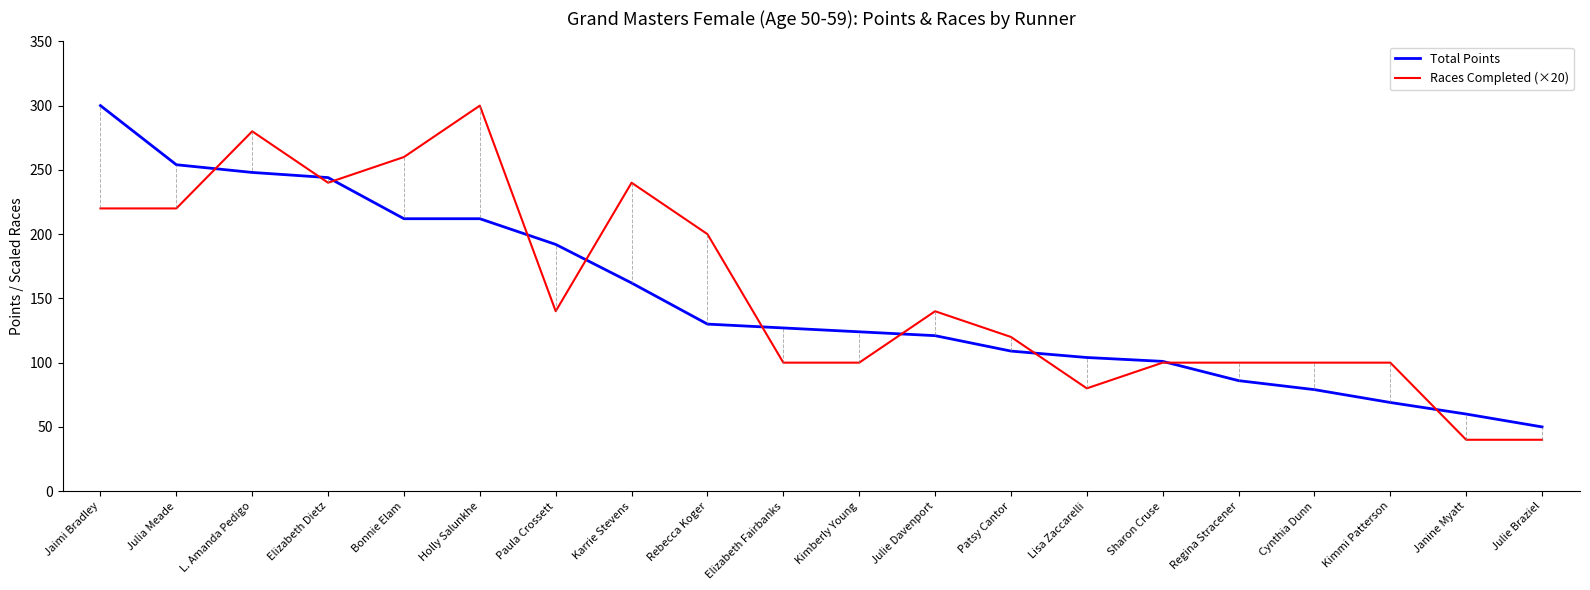

True or false: Races Completed (×20) has a value of 220 at Julia Meade.

True